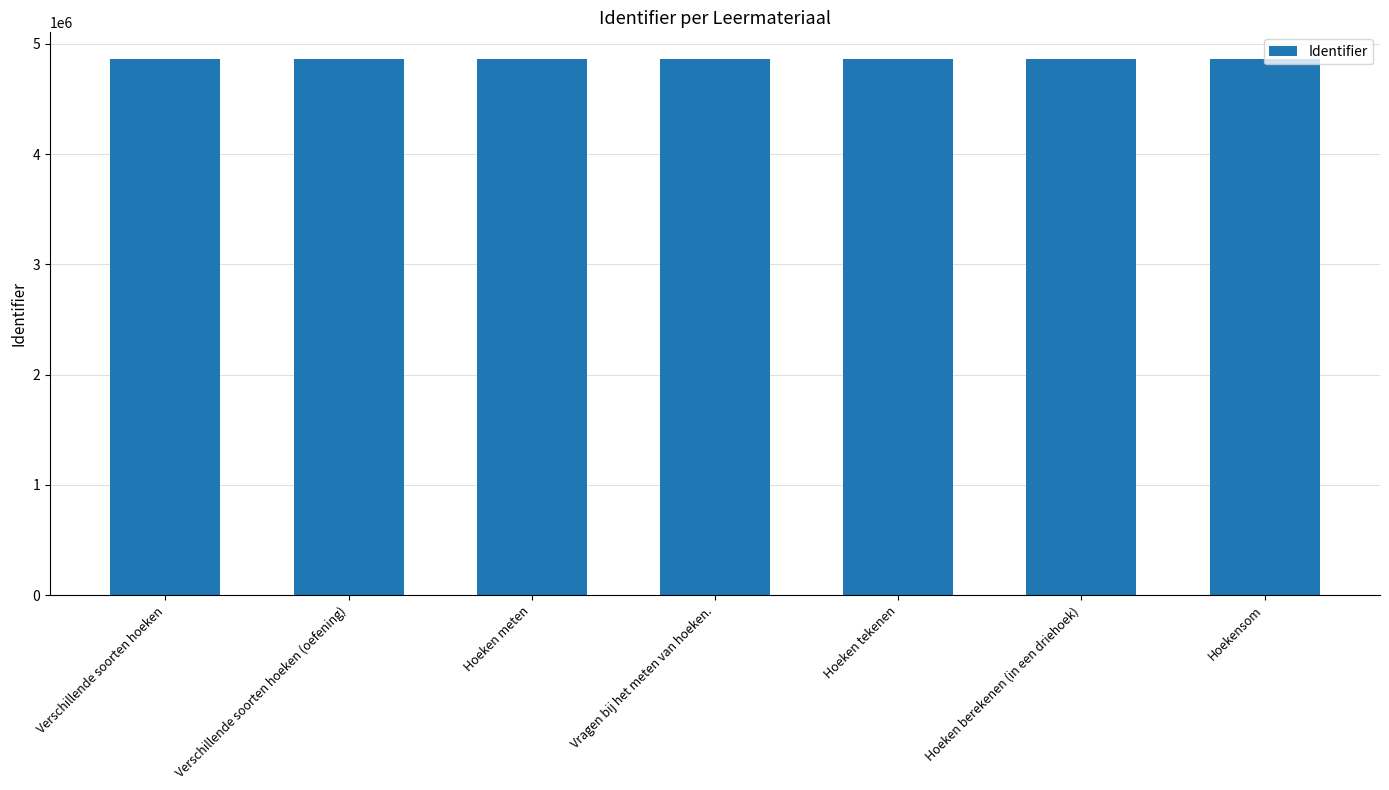

What is the smallest value displayed?

4861679